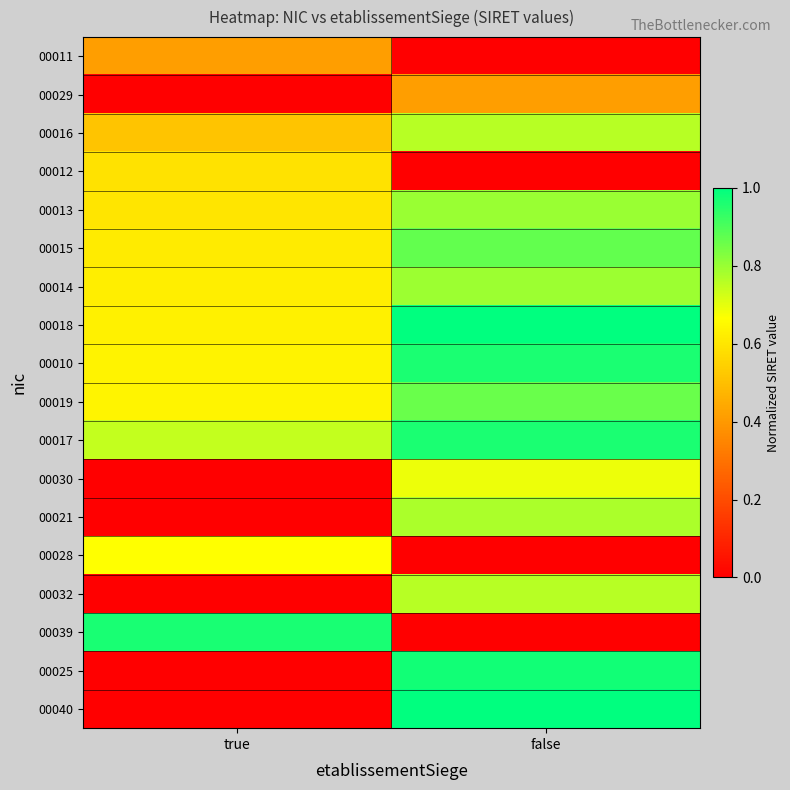

Reading left to right, extract all data points from this chart.

00011: true=0.4	false=0.0
00029: true=0.0	false=0.4
00016: true=0.5	false=0.8
00012: true=0.6	false=0.0
00013: true=0.6	false=0.8
00015: true=0.6	false=0.9
00014: true=0.6	false=0.8
00018: true=0.6	false=1.0
00010: true=0.6	false=1.0
00019: true=0.6	false=0.9
00017: true=0.7	false=1.0
00030: true=0.0	false=0.7
00021: true=0.0	false=0.8
00028: true=0.7	false=0.0
00032: true=0.0	false=0.8
00039: true=1.0	false=0.0
00025: true=0.0	false=1.0
00040: true=0.0	false=1.0